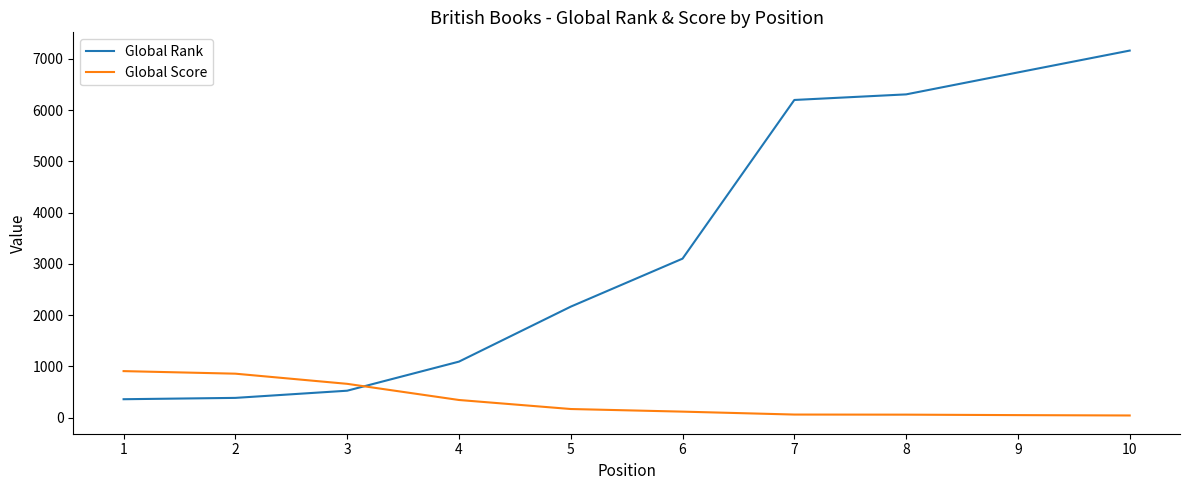

Which series has the largest total across all categories?

Global Rank